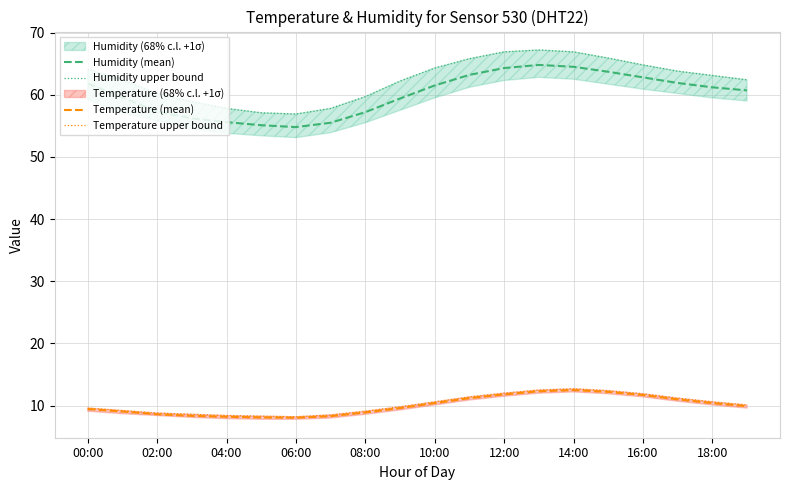

True or false: Humidity upper bound and Humidity (mean) intersect in this chart.

False